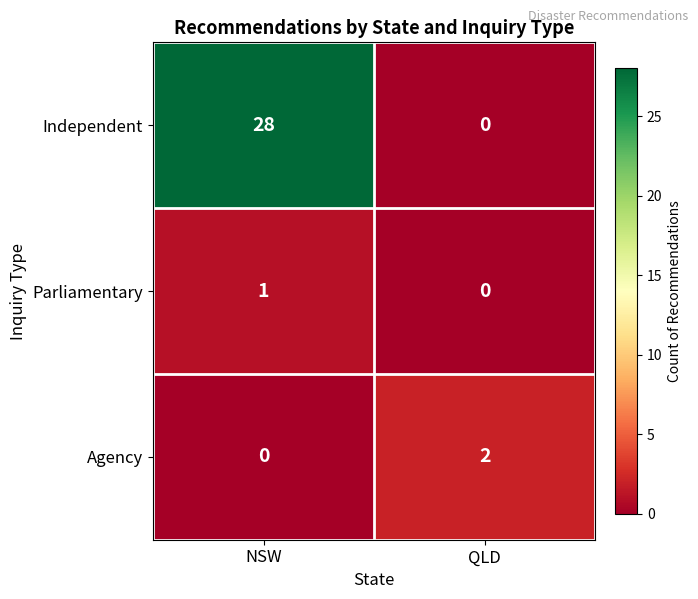

True or false: Agency has a value of 0 at NSW.

True